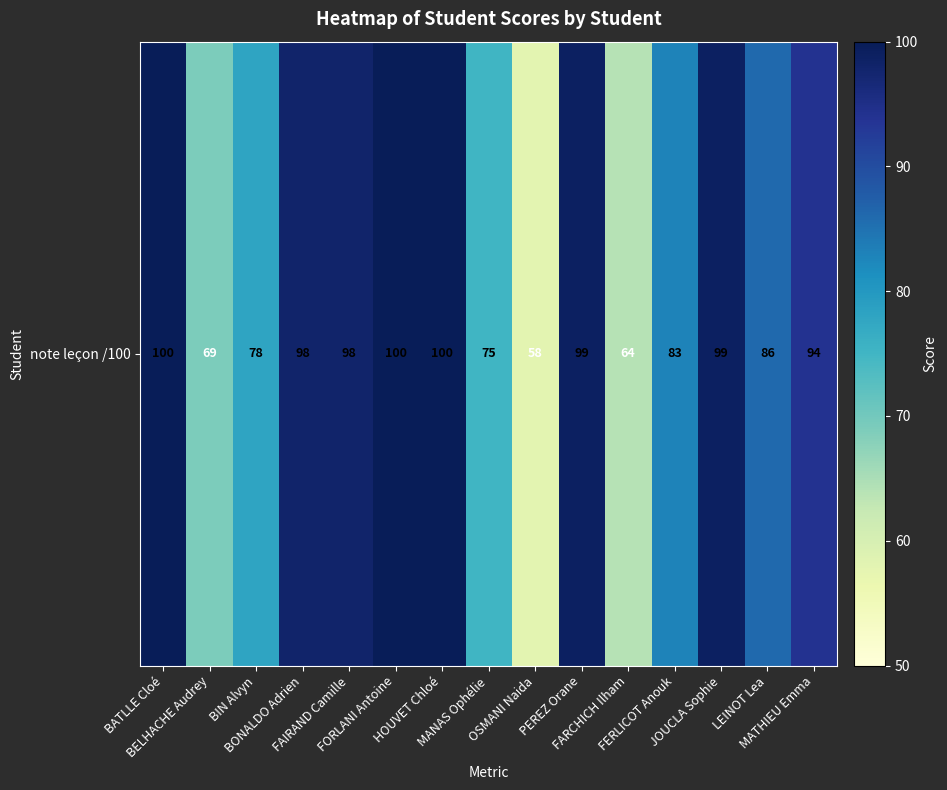

Rank the categories by value from lowest to highest.

OSMANI Naida, FARCHICH Ilham, BELHACHE Audrey, MANAS Ophélie, BIN Alvyn, FERLICOT Anouk, LEINOT Lea, MATHIEU Emma, BONALDO Adrien, FAIRAND Camille, PEREZ Orane, JOUCLA Sophie, BATLLE Cloé, FORLANI Antoine, HOUVET Chloé